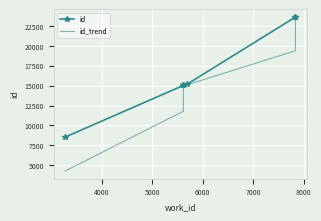

How many lines are shown in the chart?

2